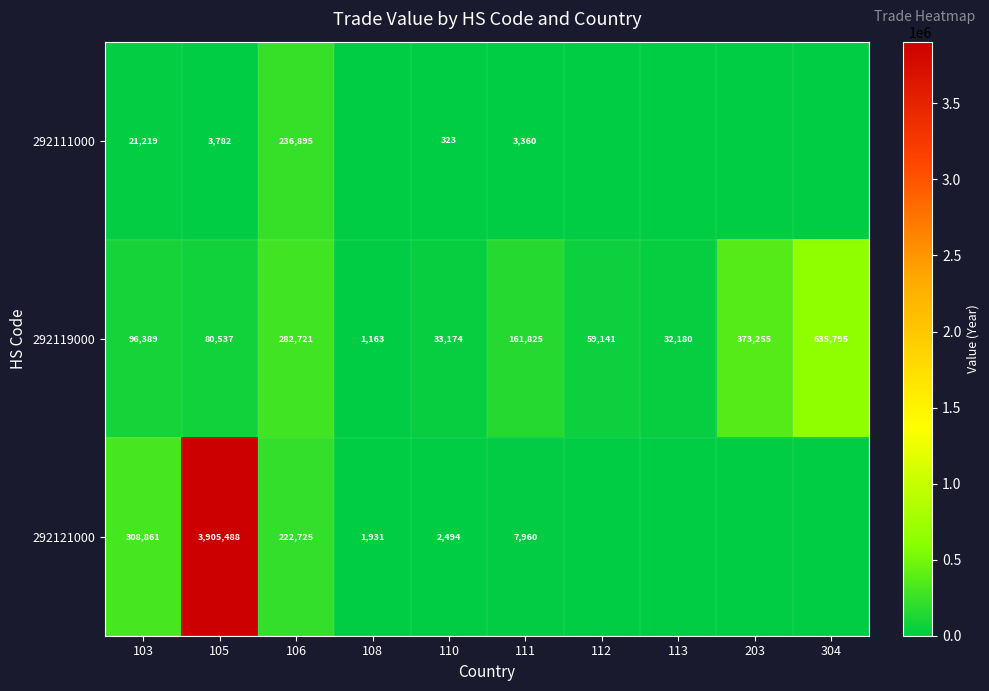

What is the maximum value for 292119000?

635795